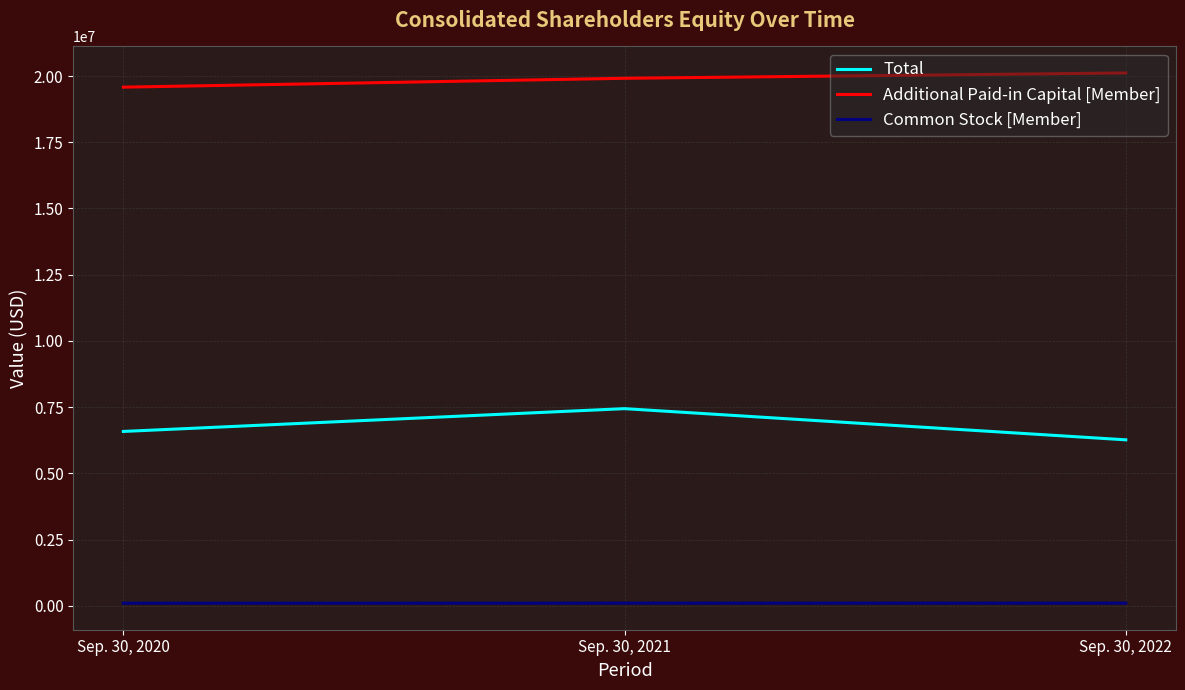

Rank the series by their maximum value, from lowest to highest.

Common Stock [Member], Total, Additional Paid-in Capital [Member]